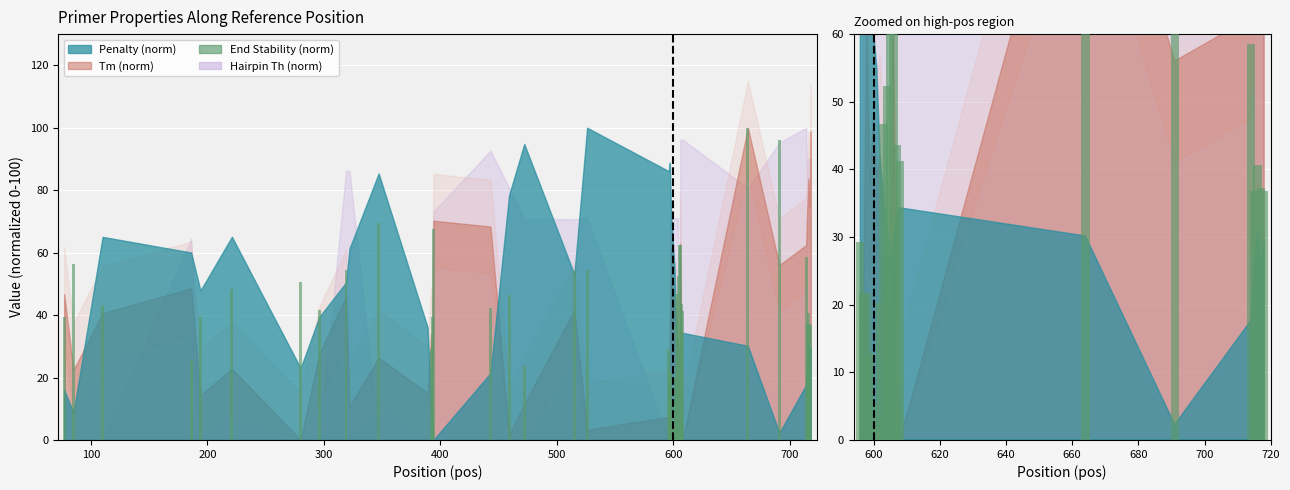

How many values exceed 40?

10